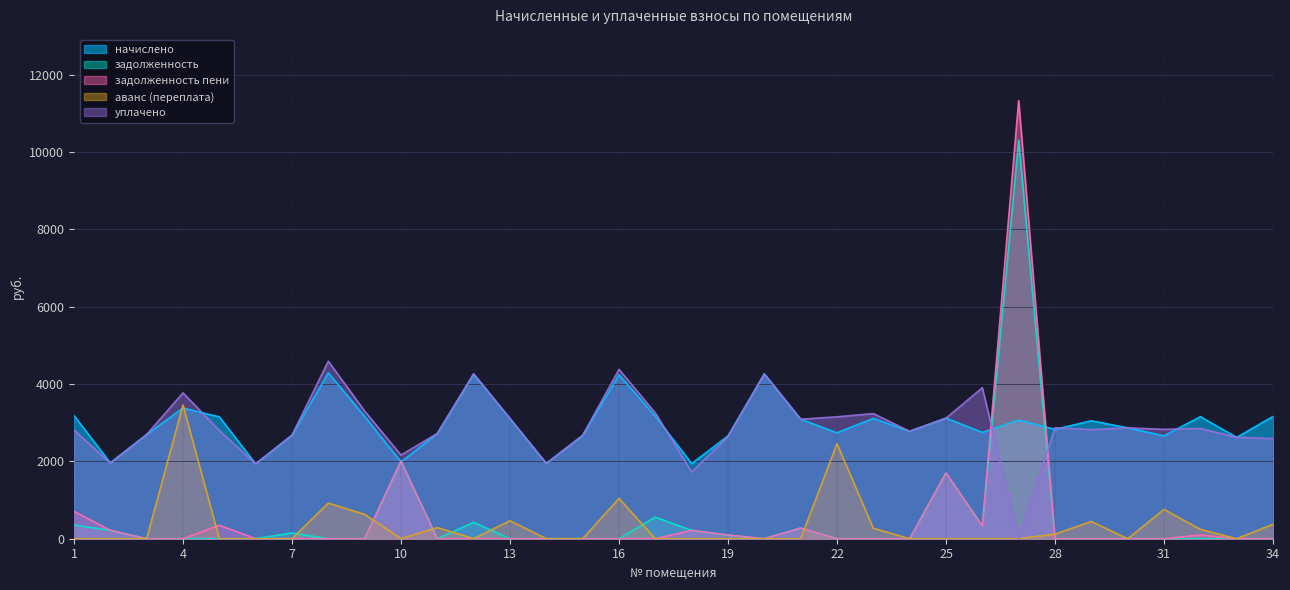

At which category does the chart reach its peak across all series?

27